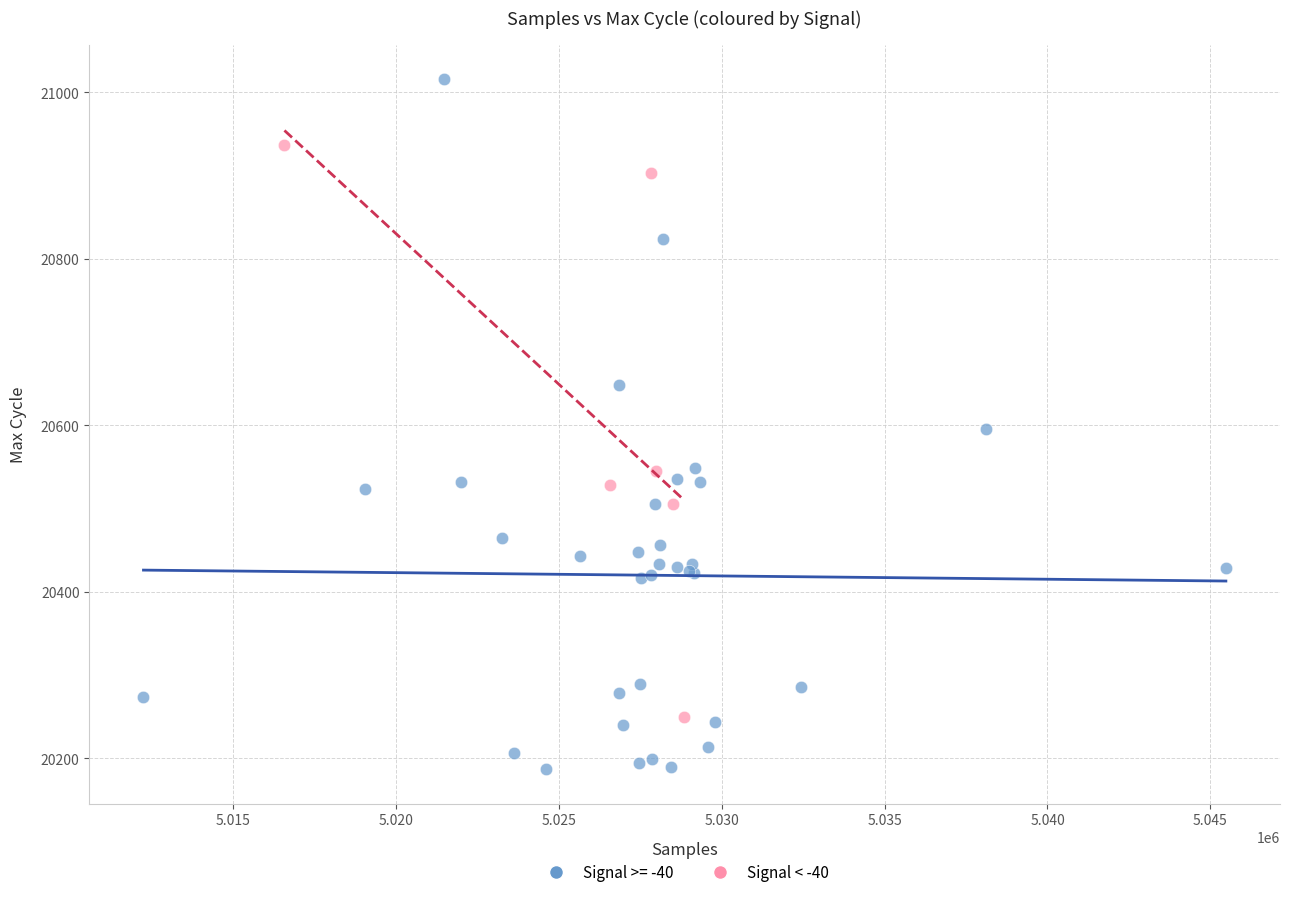

Which series has the widest spread of Y values?

Signal >= -40